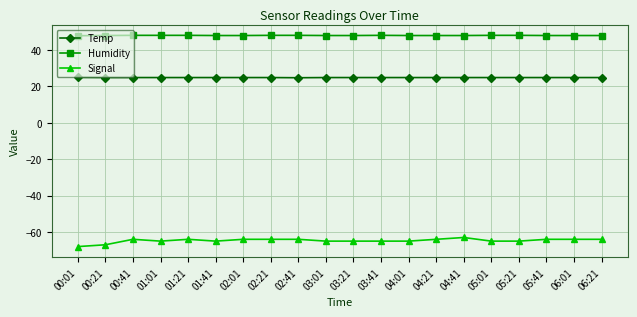

Which series has the largest range (max minus min)?

Signal